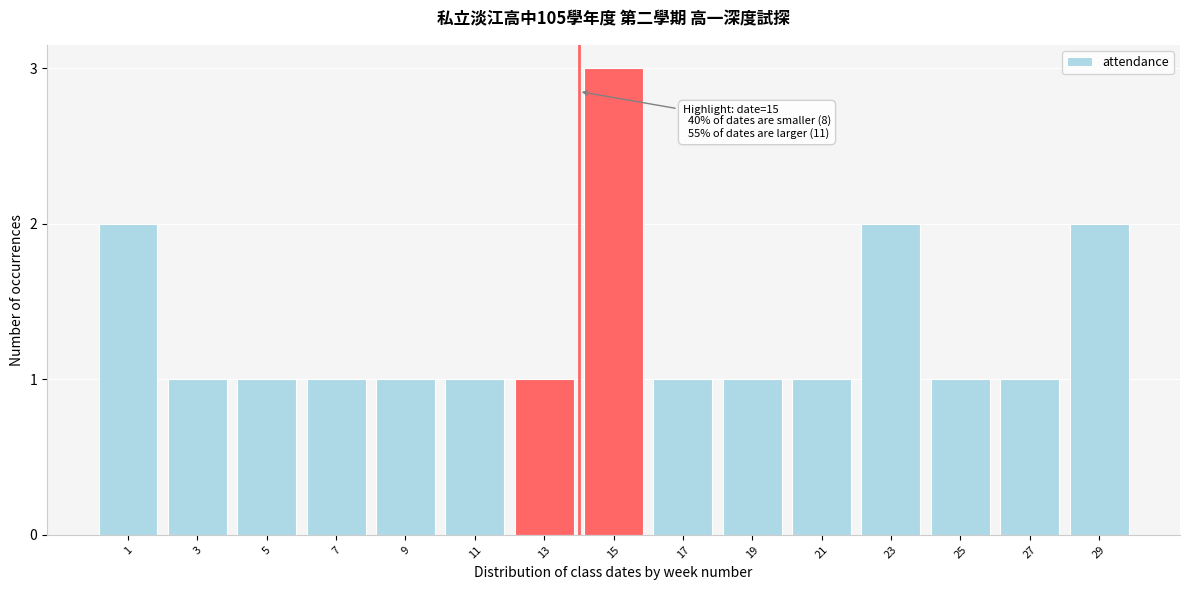

Reading right to left, what are all the values shown in this chart?

2	1	1	2	1	1	1	3	1	1	1	1	1	1	2